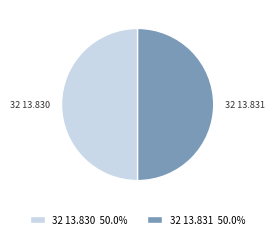

Approximately how many times larger is the value at 32 13.831 compared to 32 13.830?

1.0